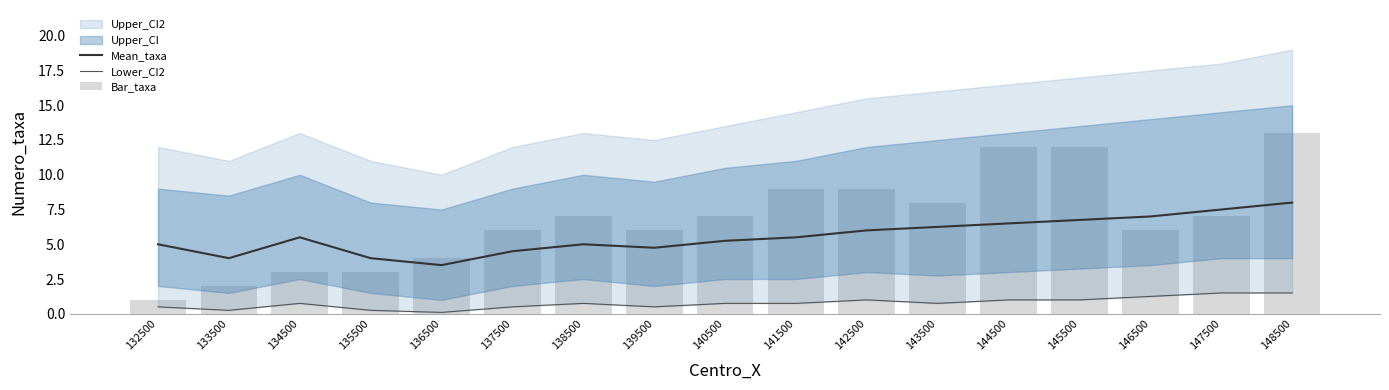

Is it true that Lower_CI2 equals 0.8 at 141500?

True